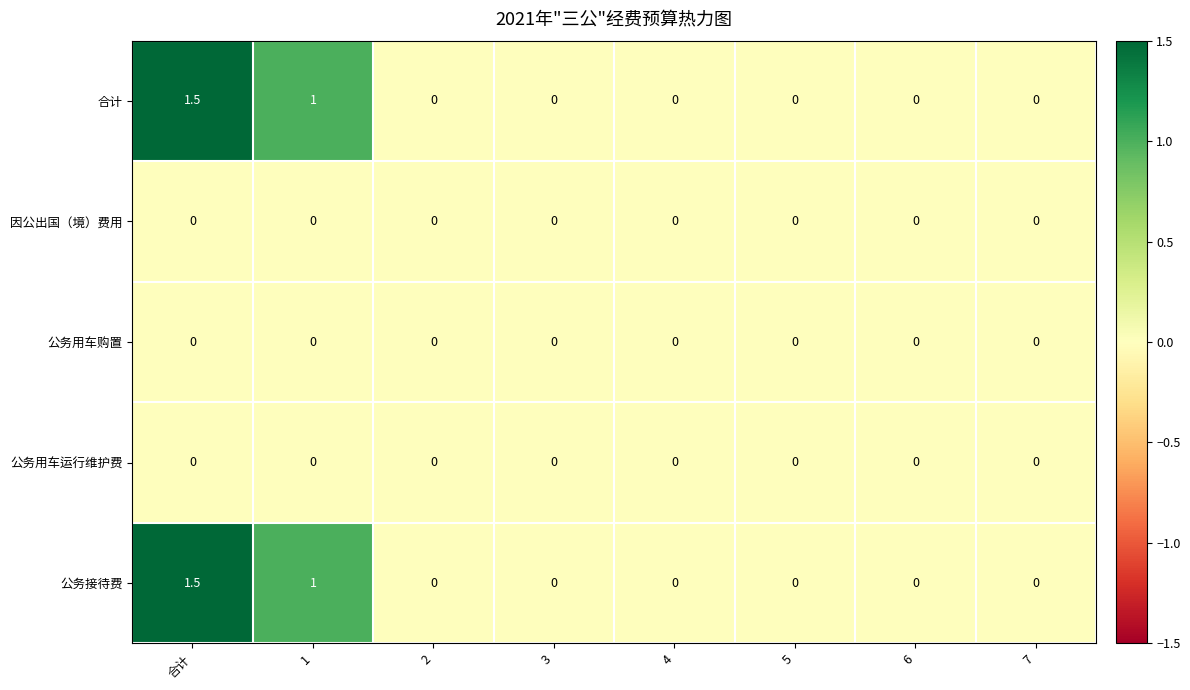

Count the number of data series in this chart.

5